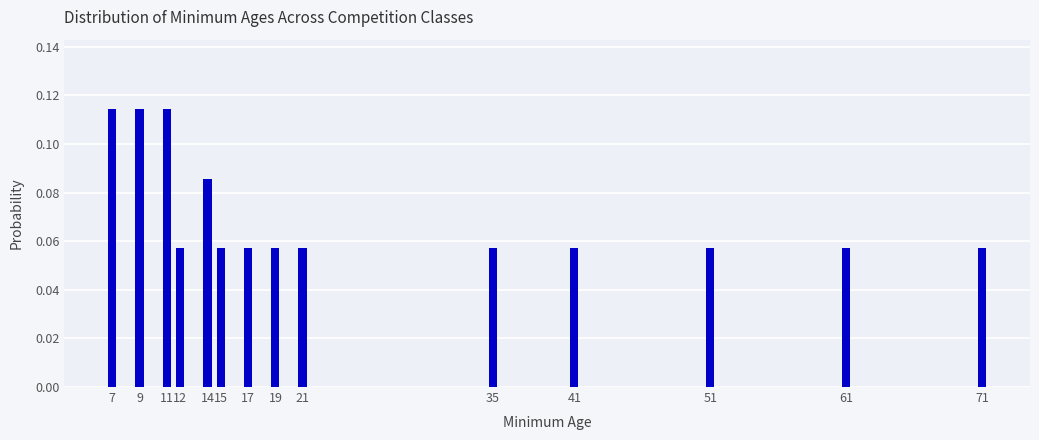

What is the sum of all values?

1.0